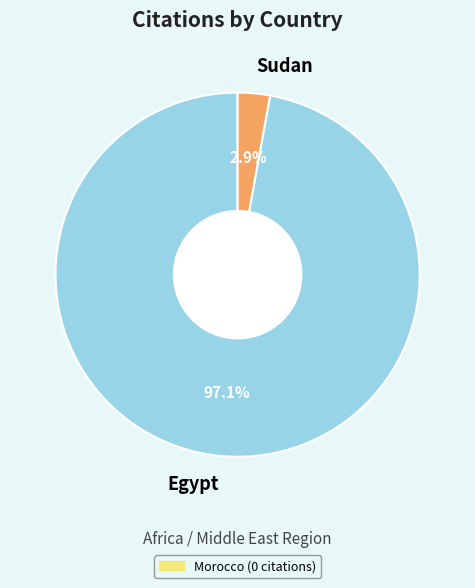

Count the number of slices in the pie.

2